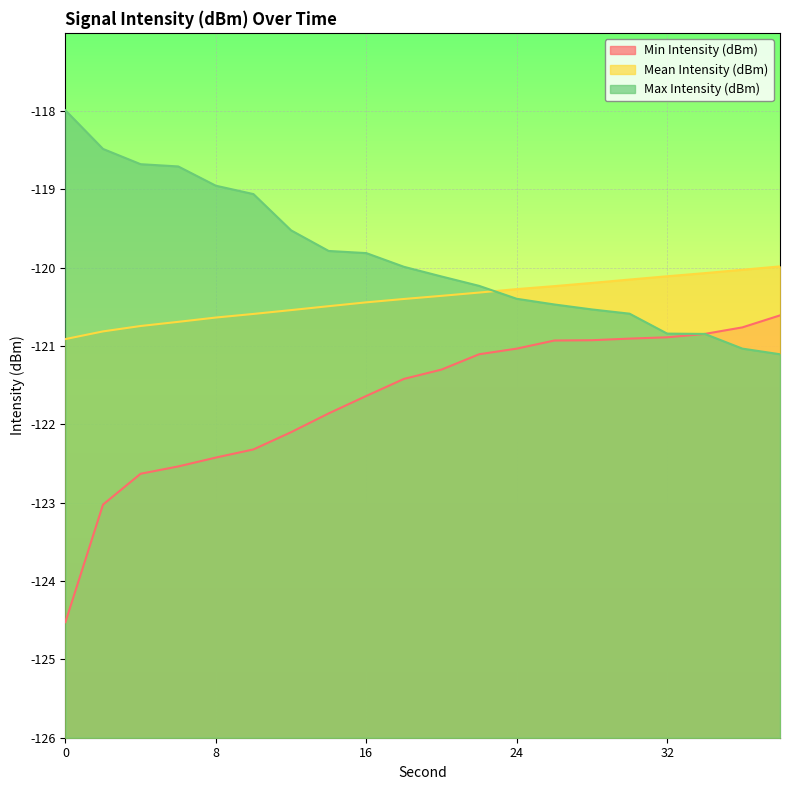

What is the maximum value for Max Intensity (dBm)?

-118.0